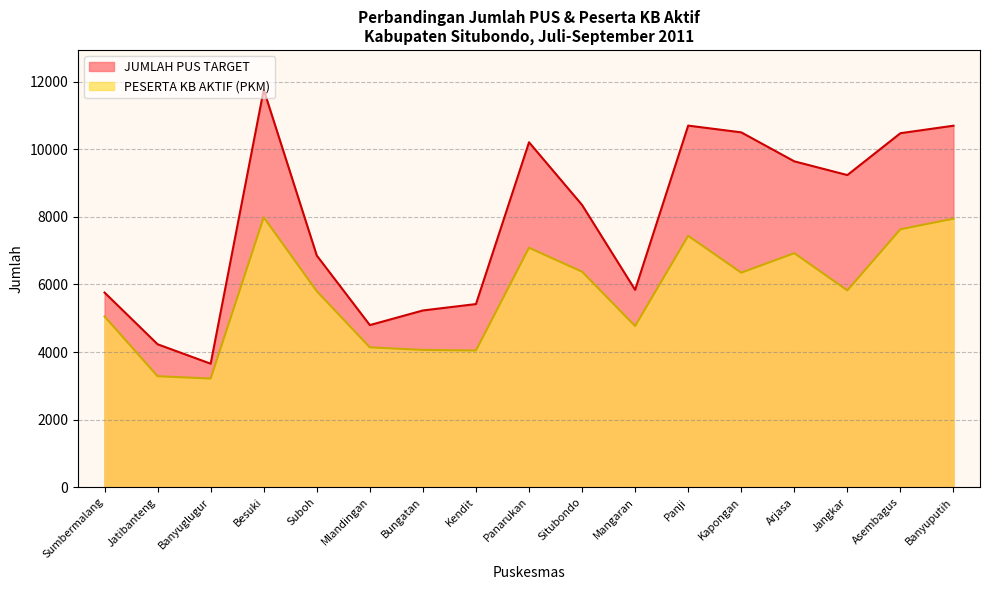

Reading left to right, transcribe all the data shown in this chart.

JUMLAH PUS TARGET: 5760	4229	3654	11764	6855	4797	5230	5419	10208	8352	5840	10701	10501	9643	9237	10476	10698
PESERTA KB AKTIF (PKM): 5054	3283	3215	7987	5800	4138	4062	4045	7086	6377	4769	7439	6348	6925	5824	7633	7945